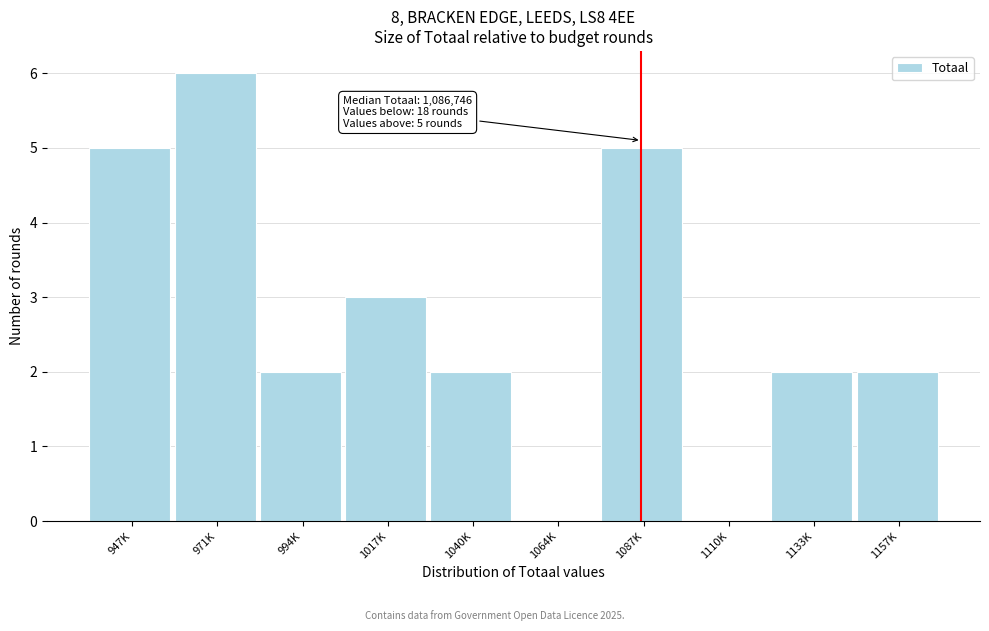

Reading right to left, list all the values displayed in this chart.

1157K=2	1133K=2	1110K=0	1087K=5	1064K=0	1040K=2	1017K=3	994K=2	971K=6	947K=5